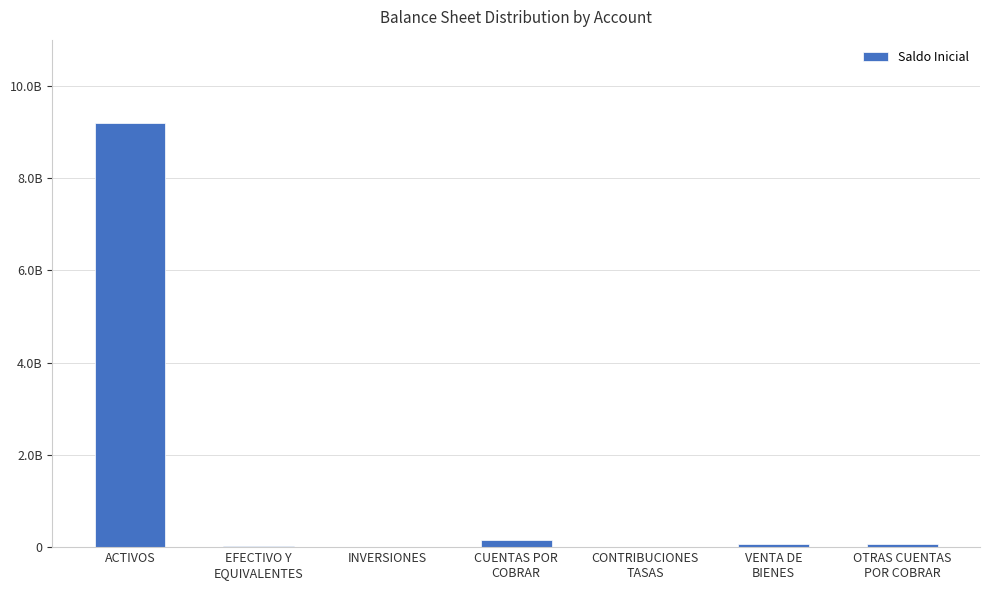

What is the difference between the values at CONTRIBUCIONES
TASAS and OTRAS CUENTAS
POR COBRAR?

57174780.0